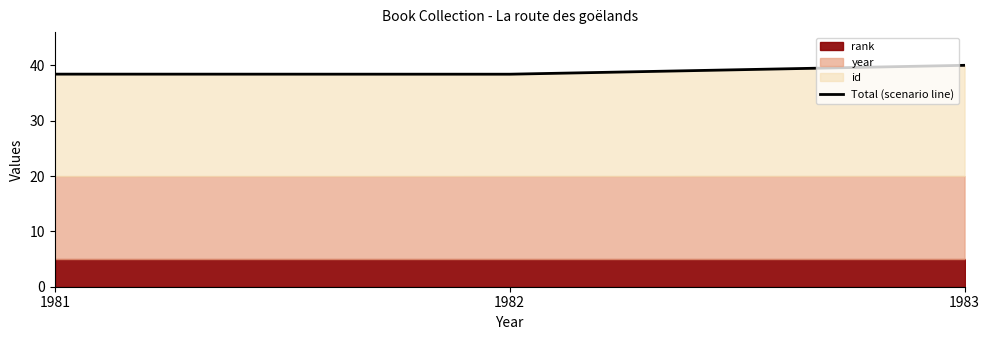

What is the value of the 3rd point from the left?

40.0